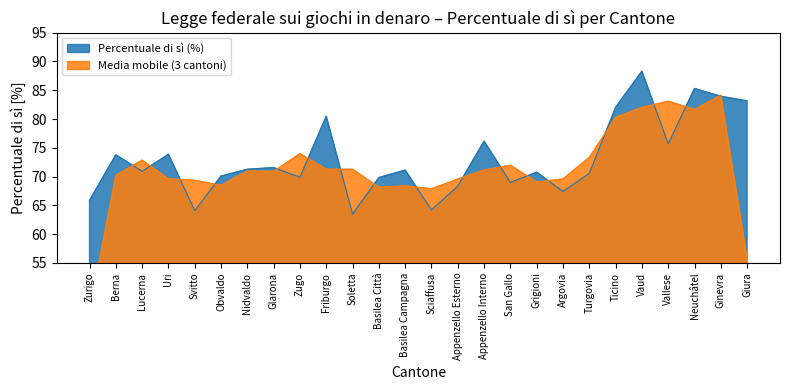

True or false: the data shows 17.1 at Giura.

False